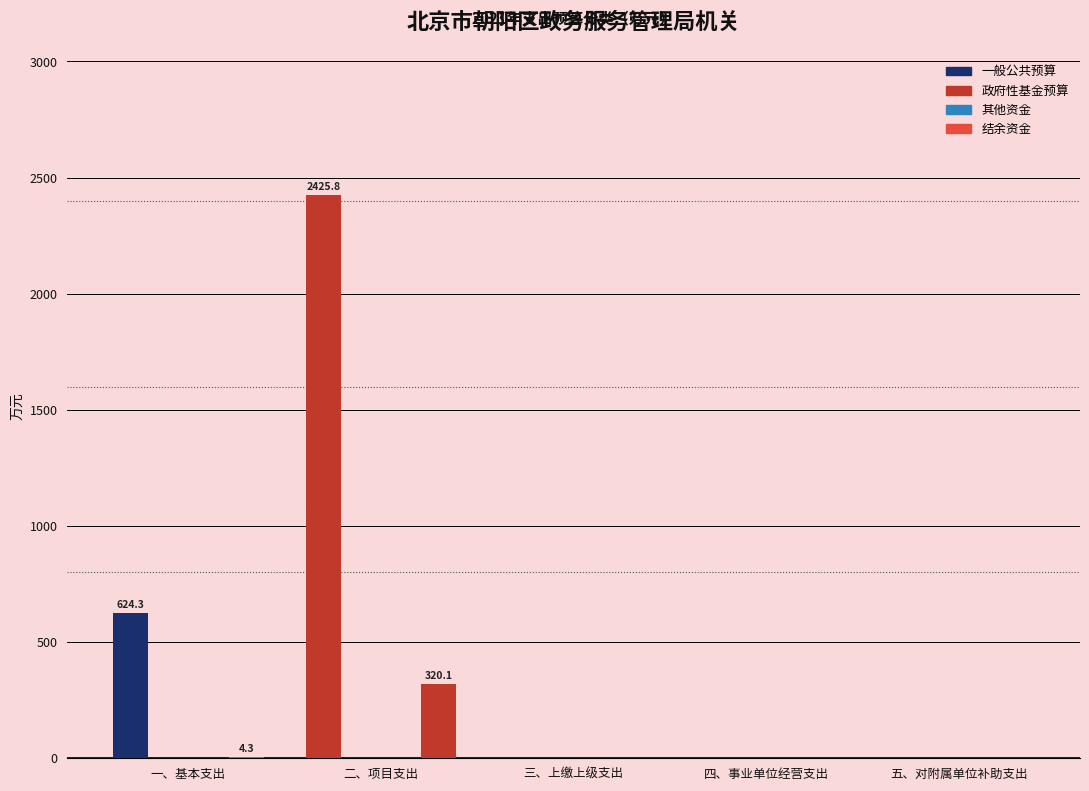

True or false: 一般公共预算 has a value of -1193.1 at 四、事业单位经营支出.

False